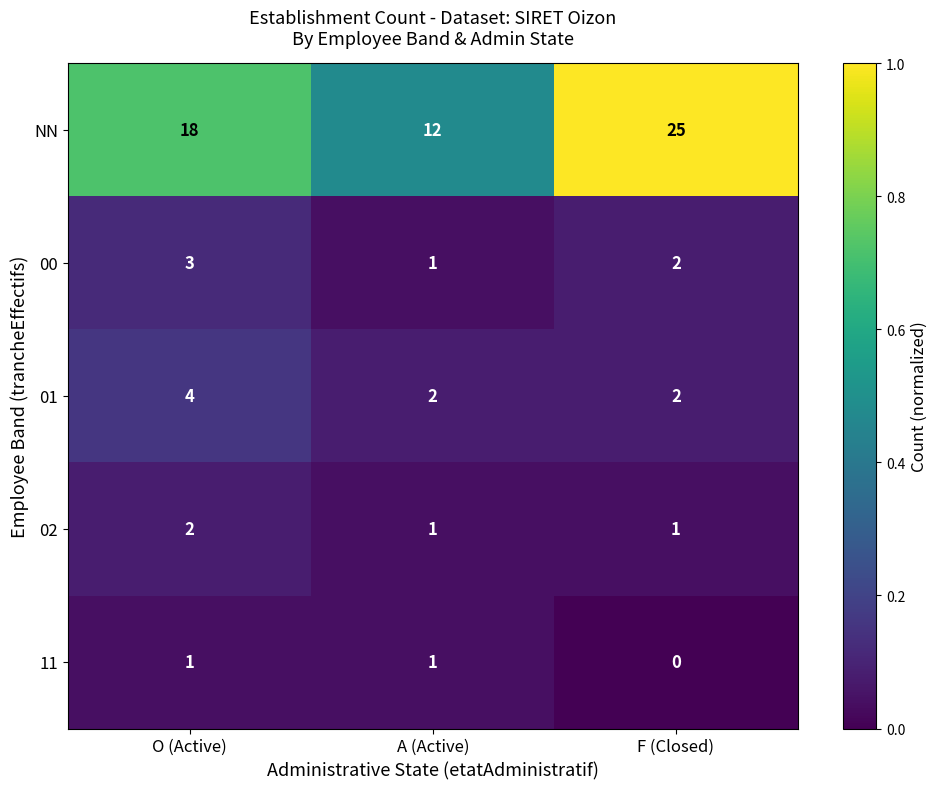

The NN series shows 10 at O (Active). True or false?

False